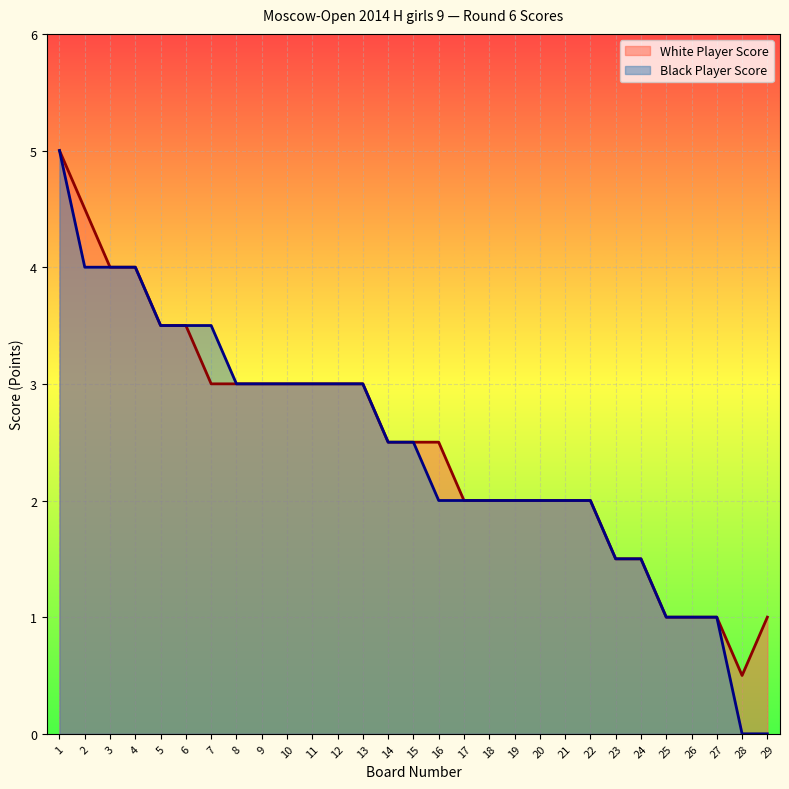

True or false: White Player Score has more than 1 interior local peaks.

False